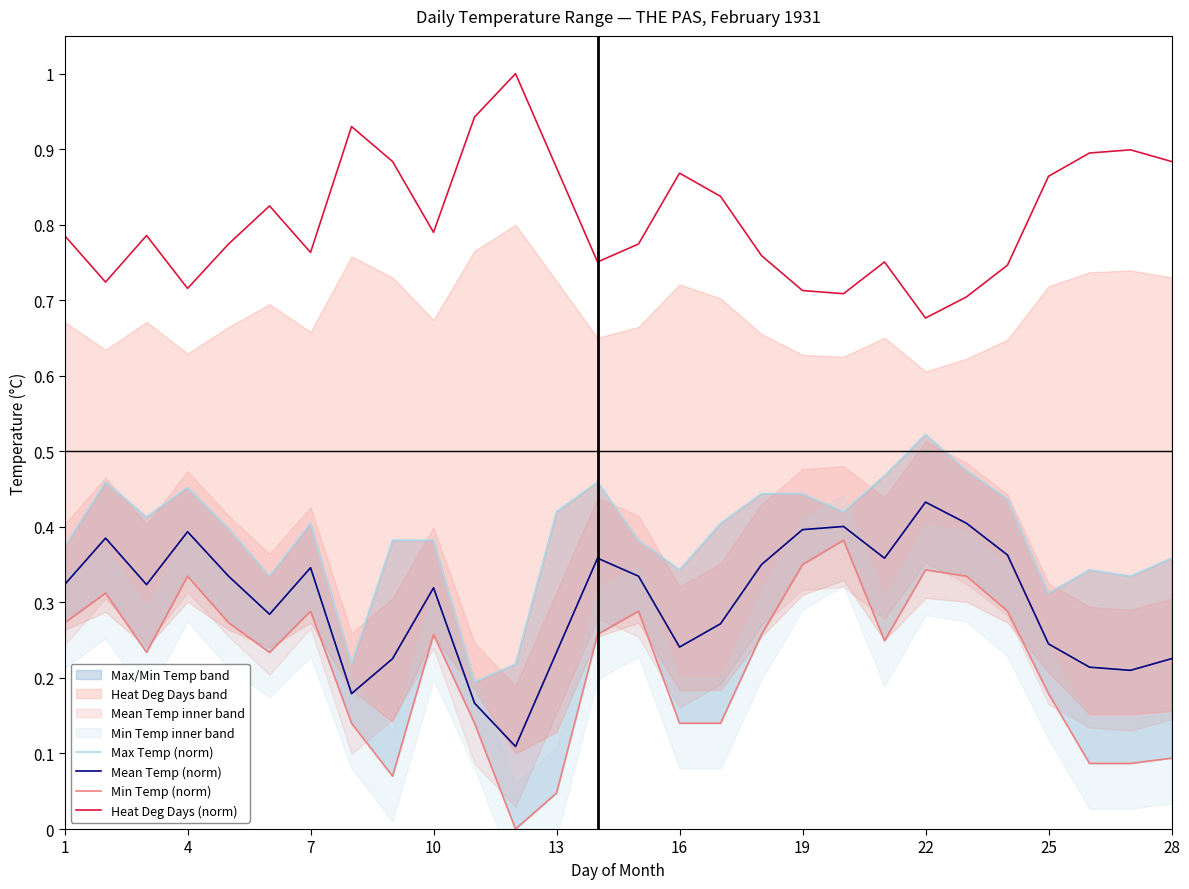

What is the lowest value of the Mean Temp (norm) series?

0.1